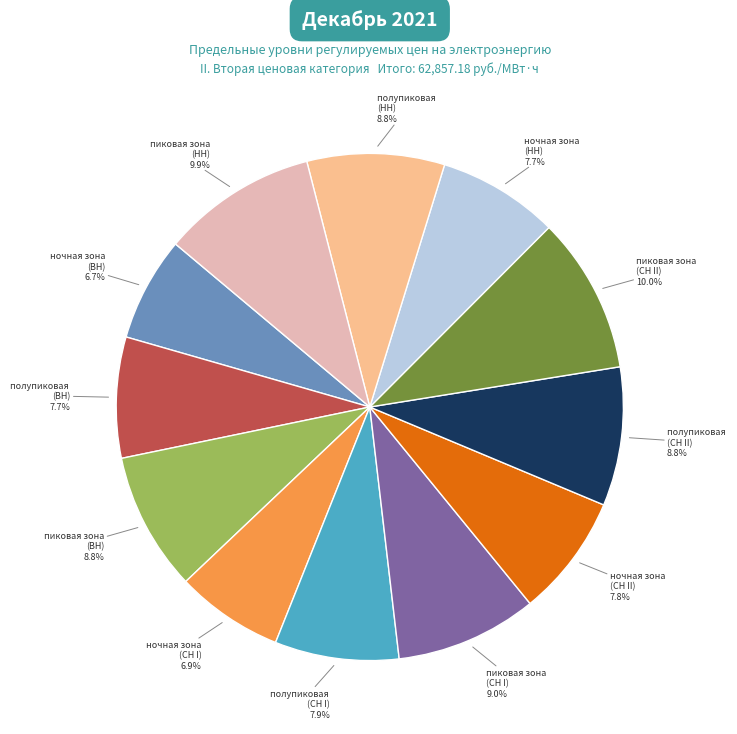

To the nearest percent, what is the difference between the largest and smallest slice percentages?

3%